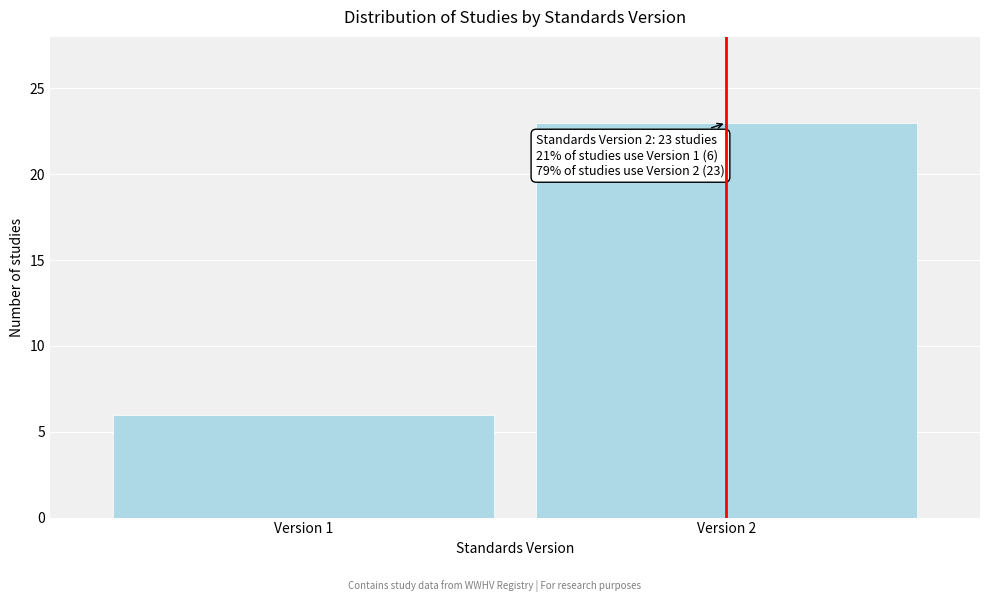

Reading left to right, list all the values displayed in this chart.

Version 1=6	Version 2=23